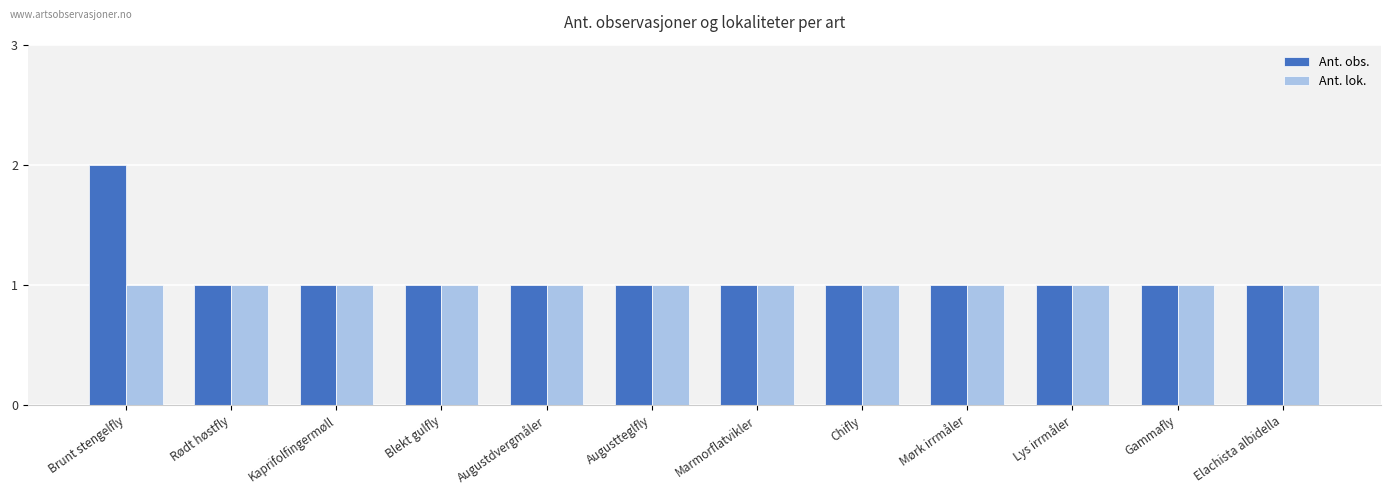

Which series has the widest spread of values?

Ant. obs.